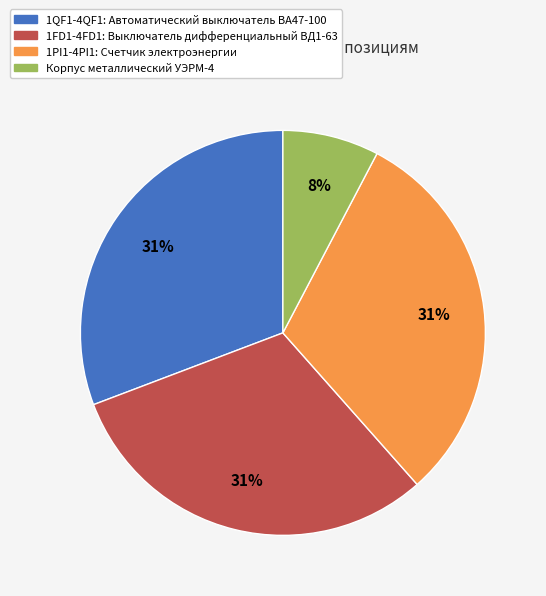

To the nearest percent, what percentage of the pie is 1QF1-4QF1: Автоматический выключатель ВА47-100?

31%